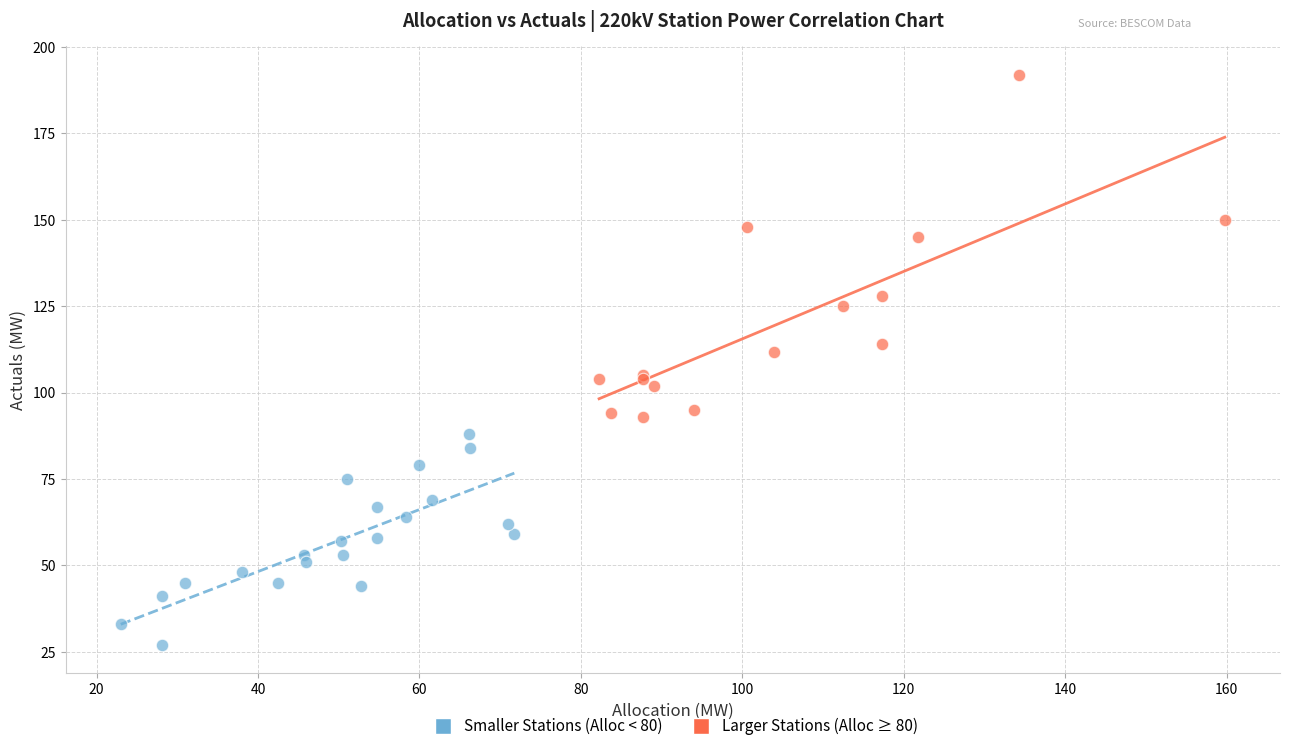

Which series has the largest Y range (max minus min)?

Larger Stations (Alloc ≥ 80)